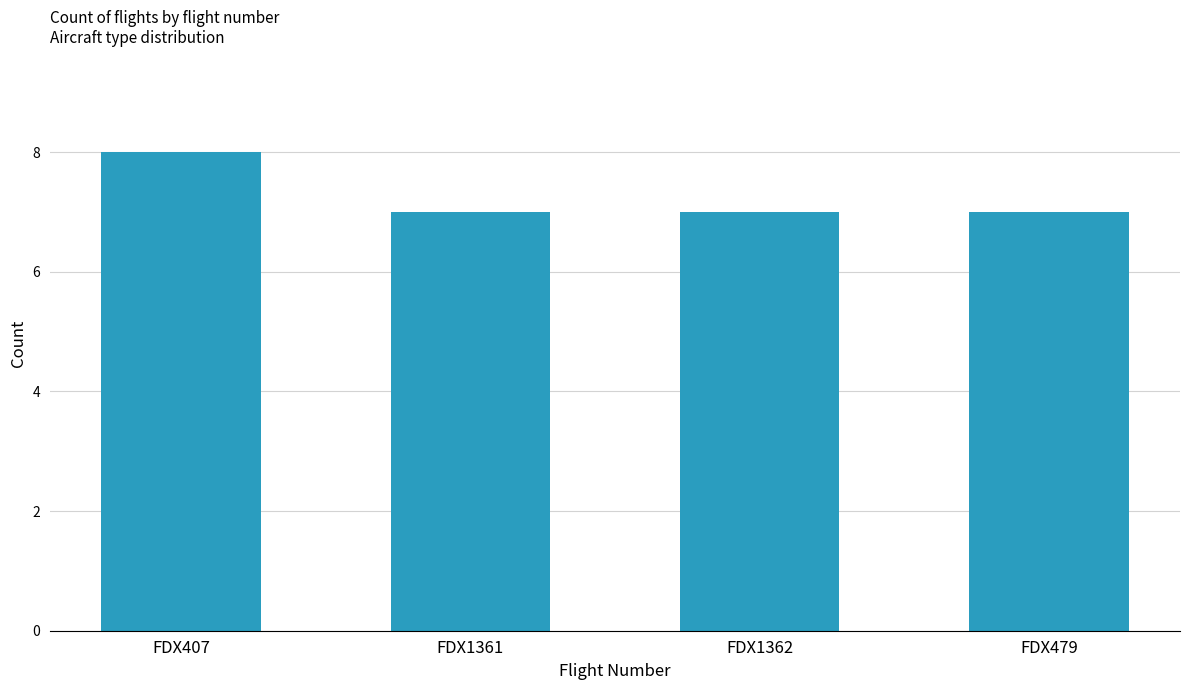

What is the difference between the maximum and second lowest values?

1